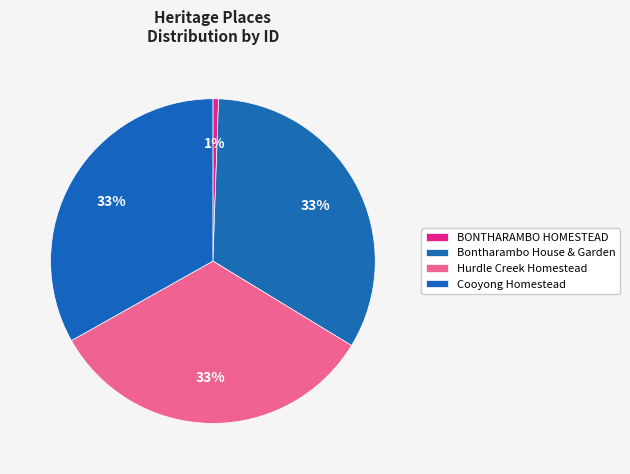

Does Bontharambo House & Garden account for over 50% of the chart?

No